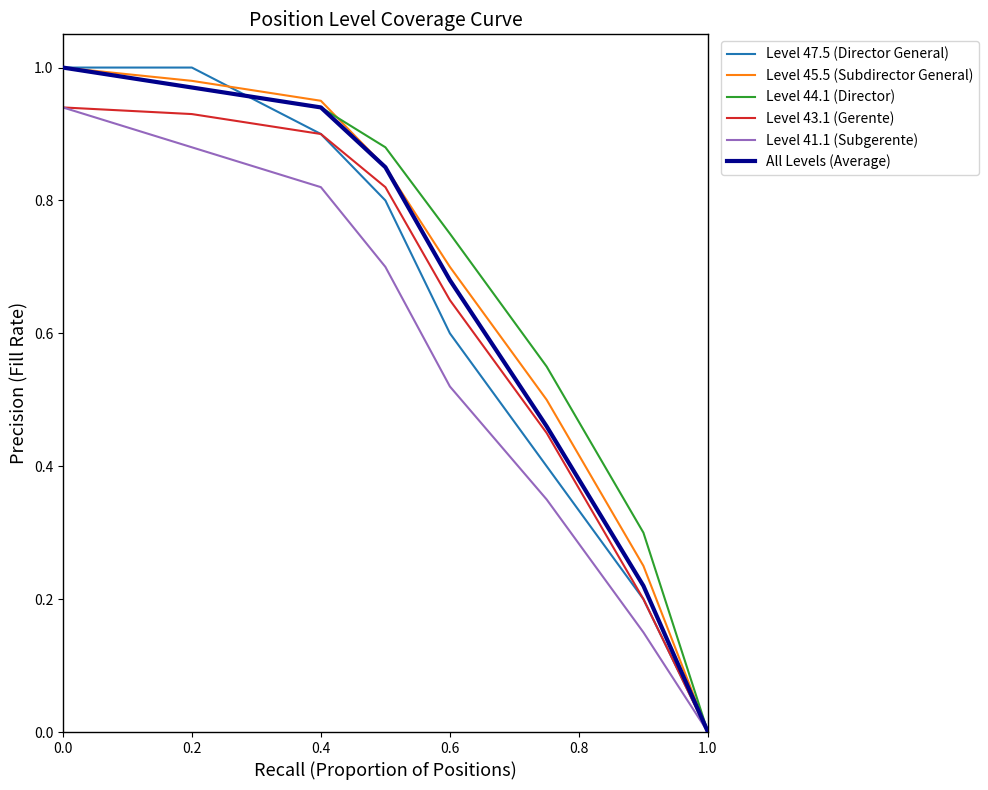

Does the chart have visible grid lines?

No